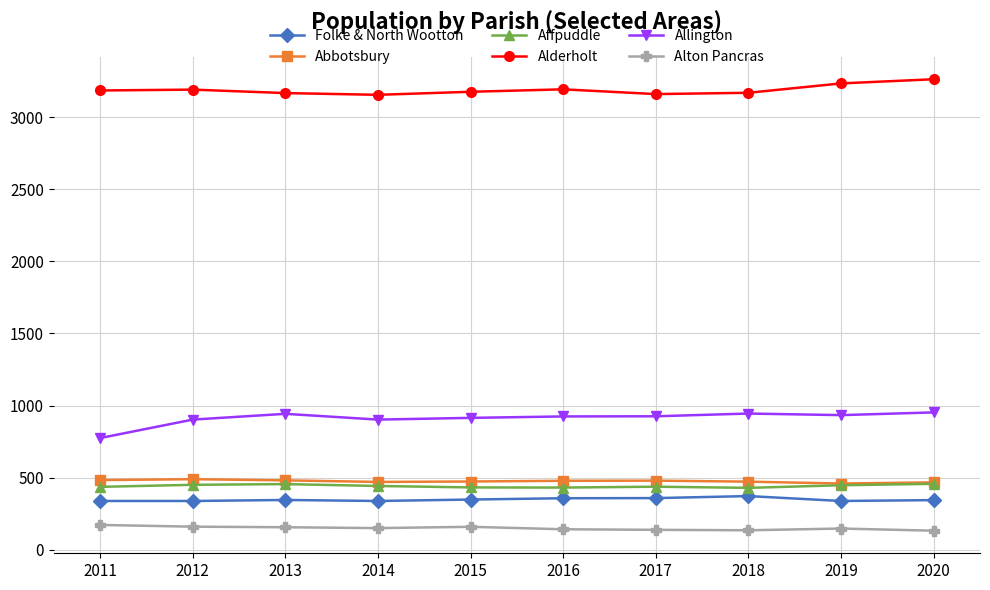

Which series has the largest total across all categories?

Alderholt